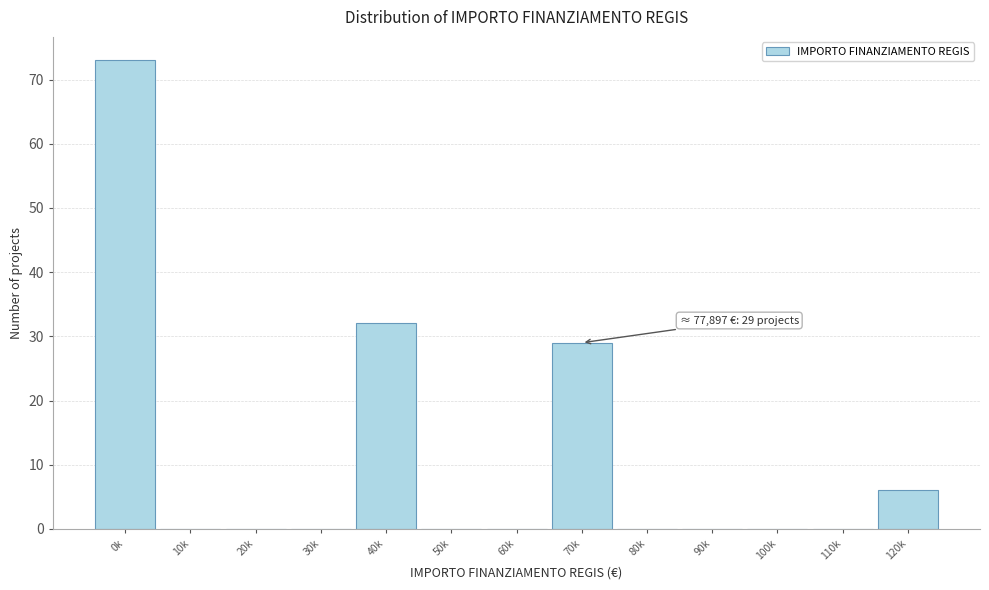

Reading left to right, extract all data points from this chart.

0k=73	10k=0	20k=0	30k=0	40k=32	50k=0	60k=0	70k=29	80k=0	90k=0	100k=0	110k=0	120k=6